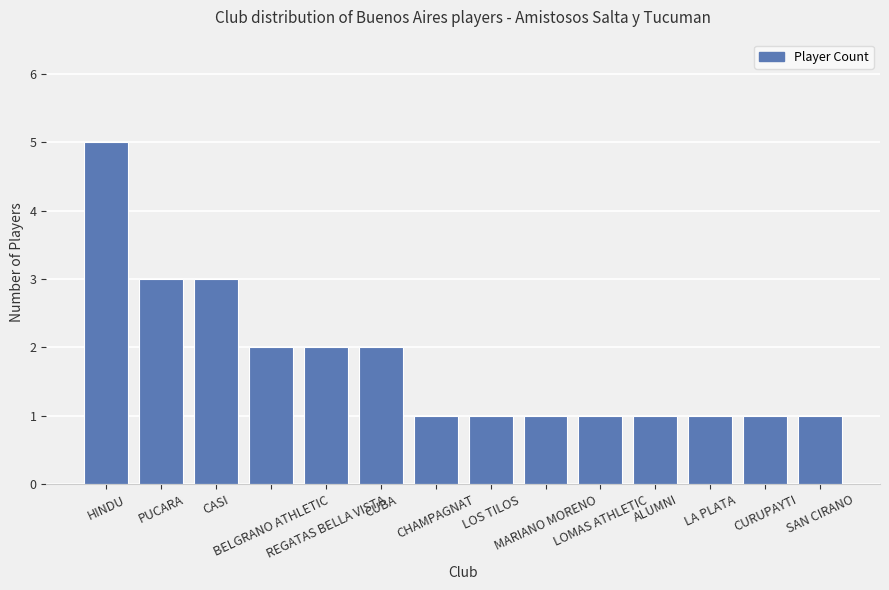

Reading right to left, what are all the values shown in this chart?

SAN CIRANO=1	CURUPAYTI=1	LA PLATA=1	ALUMNI=1	LOMAS ATHLETIC=1	MARIANO MORENO=1	LOS TILOS=1	CHAMPAGNAT=1	CUBA=2	REGATAS BELLA VISTA=2	BELGRANO ATHLETIC=2	CASI=3	PUCARA=3	HINDU=5